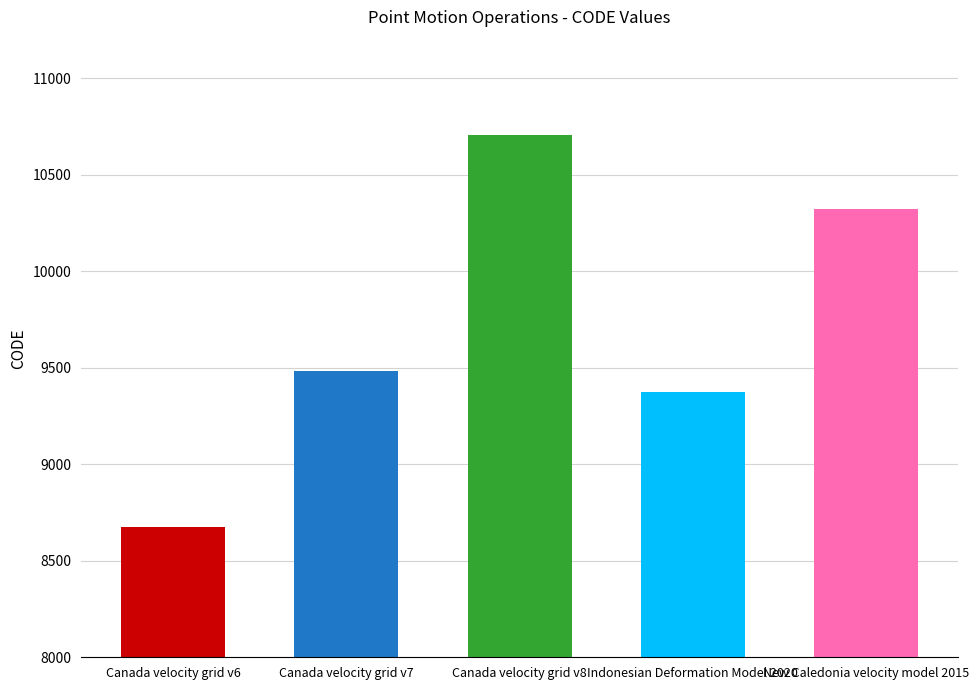

Where is the data nearest to the value 9691?

Canada velocity grid v7